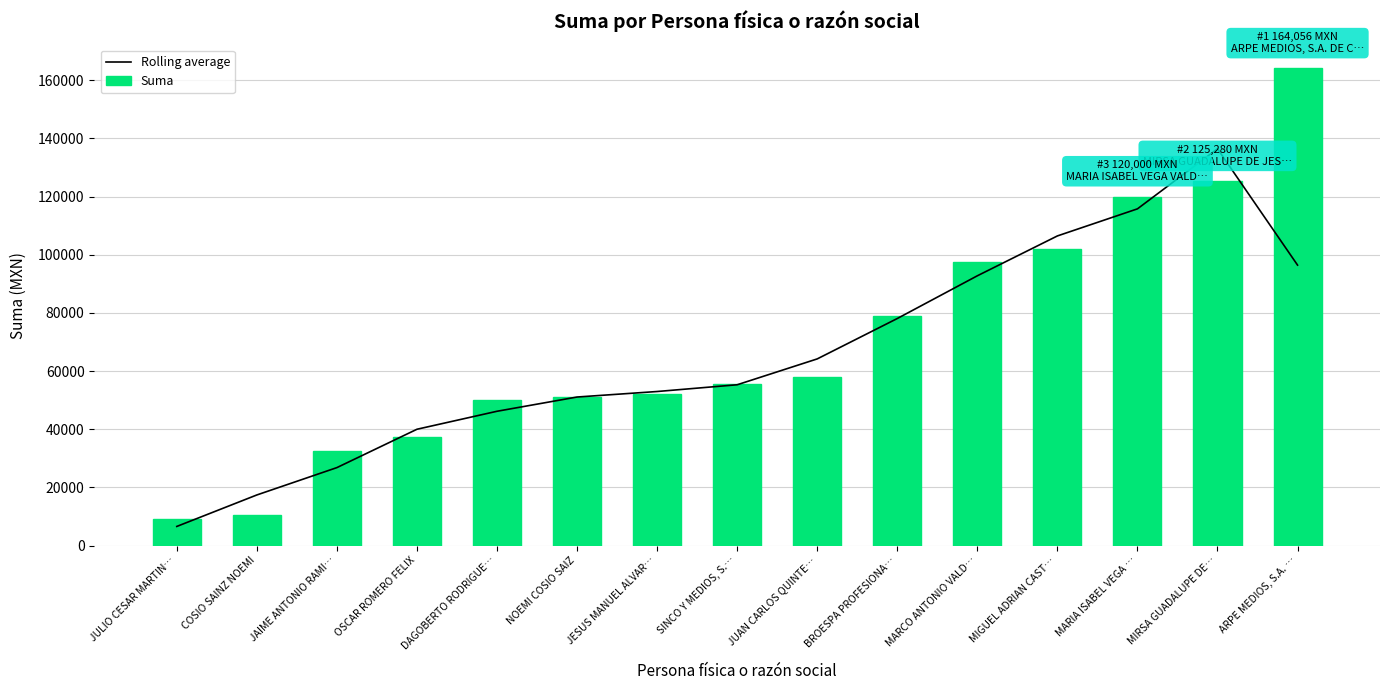

What is the spread (max minus min) of values at JESUS MANUEL ALVAR…?

773.3